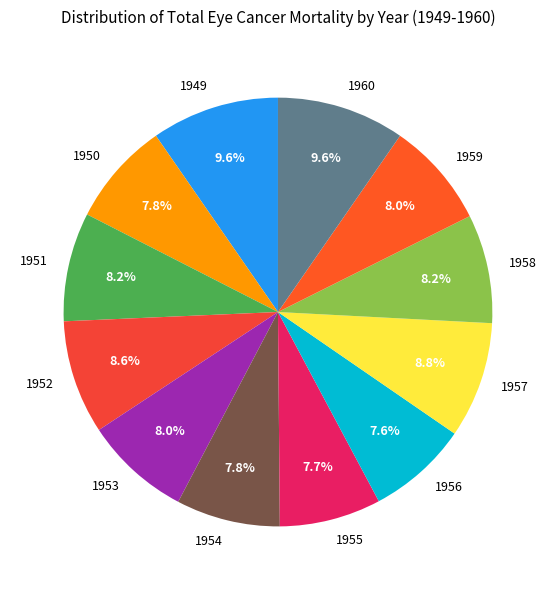

What percentage do 1957 and 1951 together represent?

17.0%